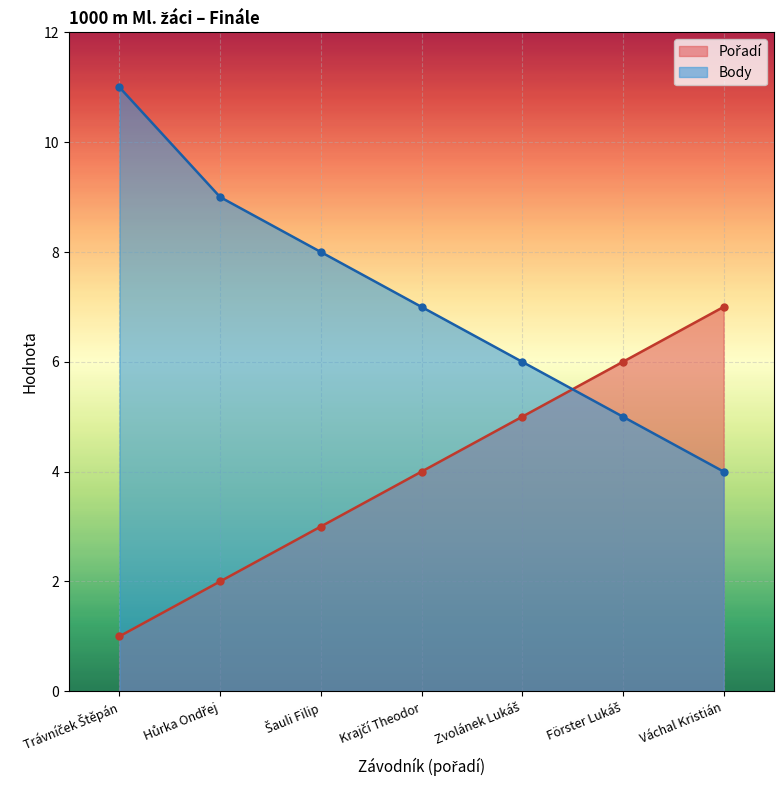

What are all the series names shown in the legend?

Pořadí, Body